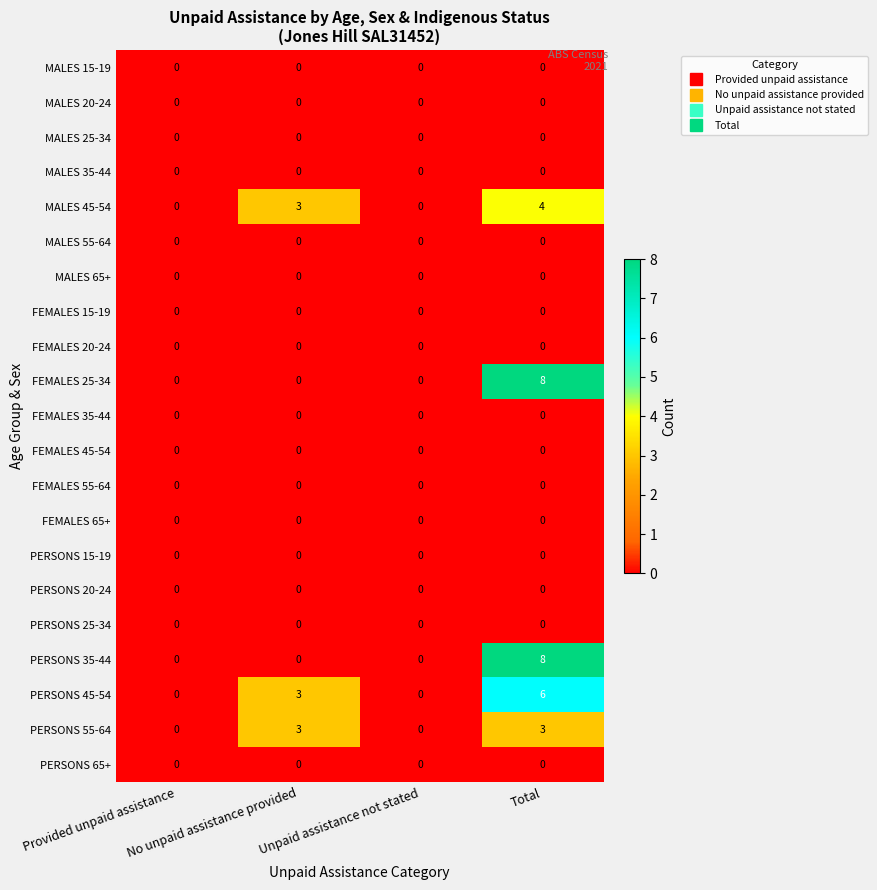

What is the sum of all PERSONS 35-44 values?

8